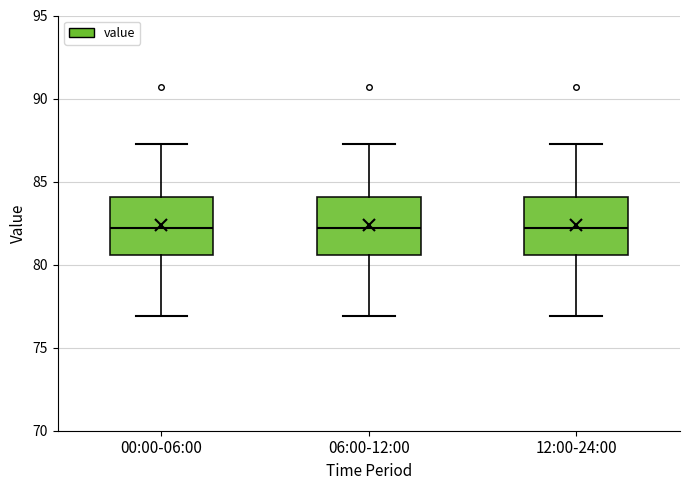

Where does the median line of the box for 06:00-12:00 sit on the y-axis? The values are not printed on the chart, so give them approximately, as read against the axis.

82.0